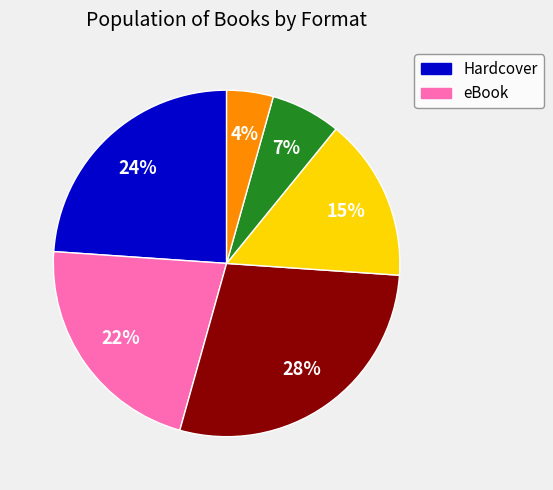

To the nearest percent, what is the difference between the largest and smallest slice percentages?

24%